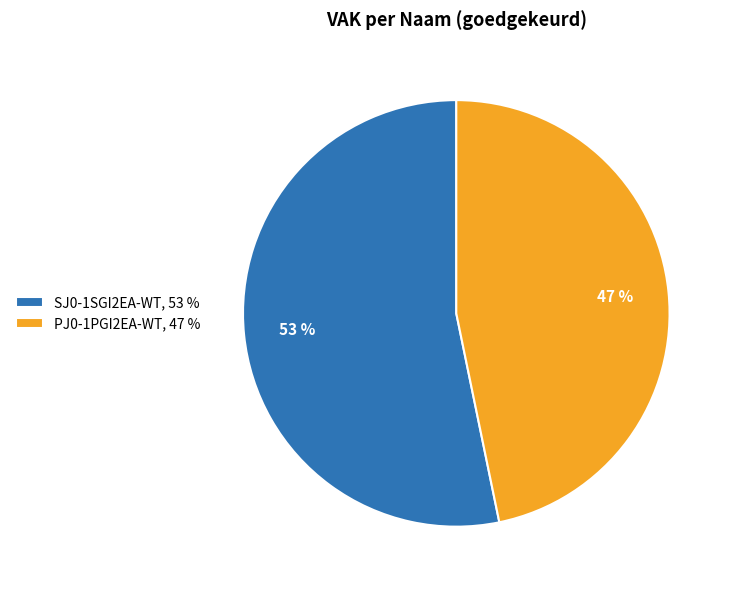

To the nearest percent, what is the combined percentage of PJ0-1PGI2EA-WT and SJ0-1SGI2EA-WT?

100%